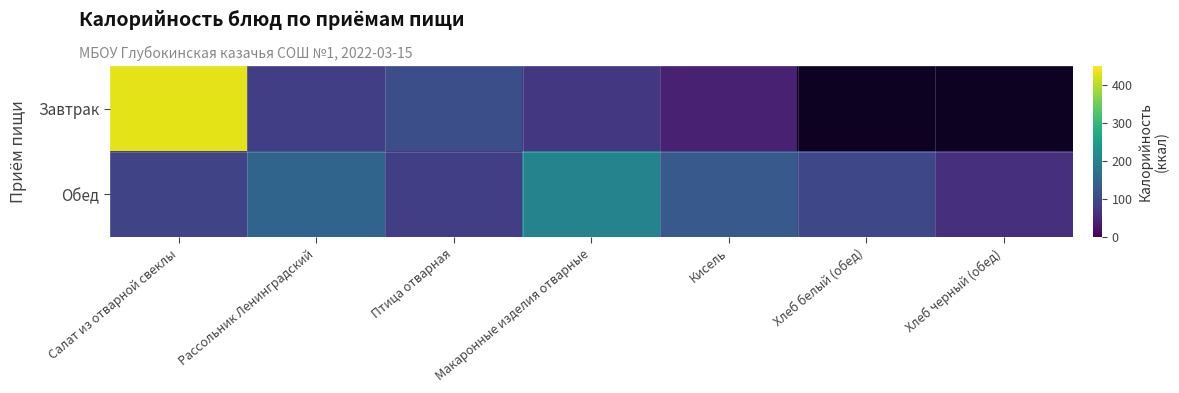

Which label corresponds to the smallest value in the chart?

Кисель